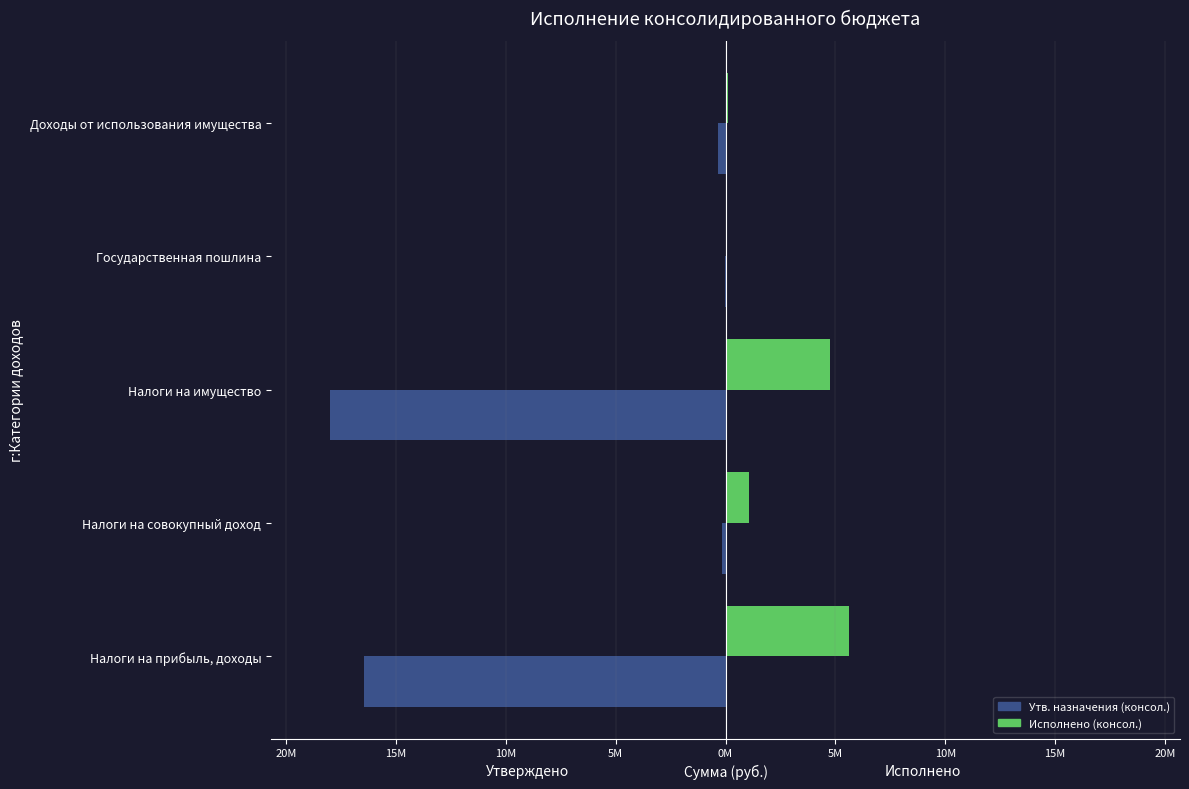

Which series has the widest spread of values?

Утв. назначения (консол.)